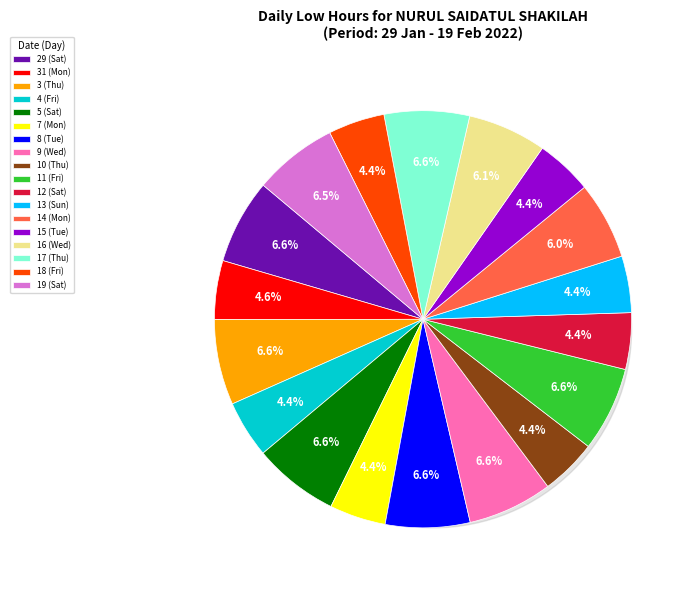

To the nearest percent, what portion does 15 (Tue) represent?

4%